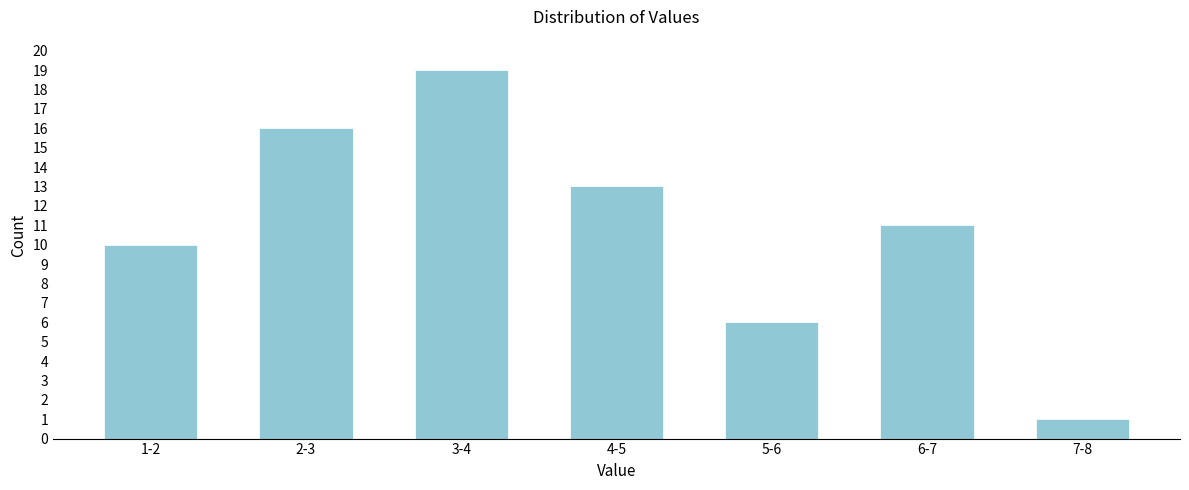

Reading left to right, transcribe all the data shown in this chart.

10	16	19	13	6	11	1